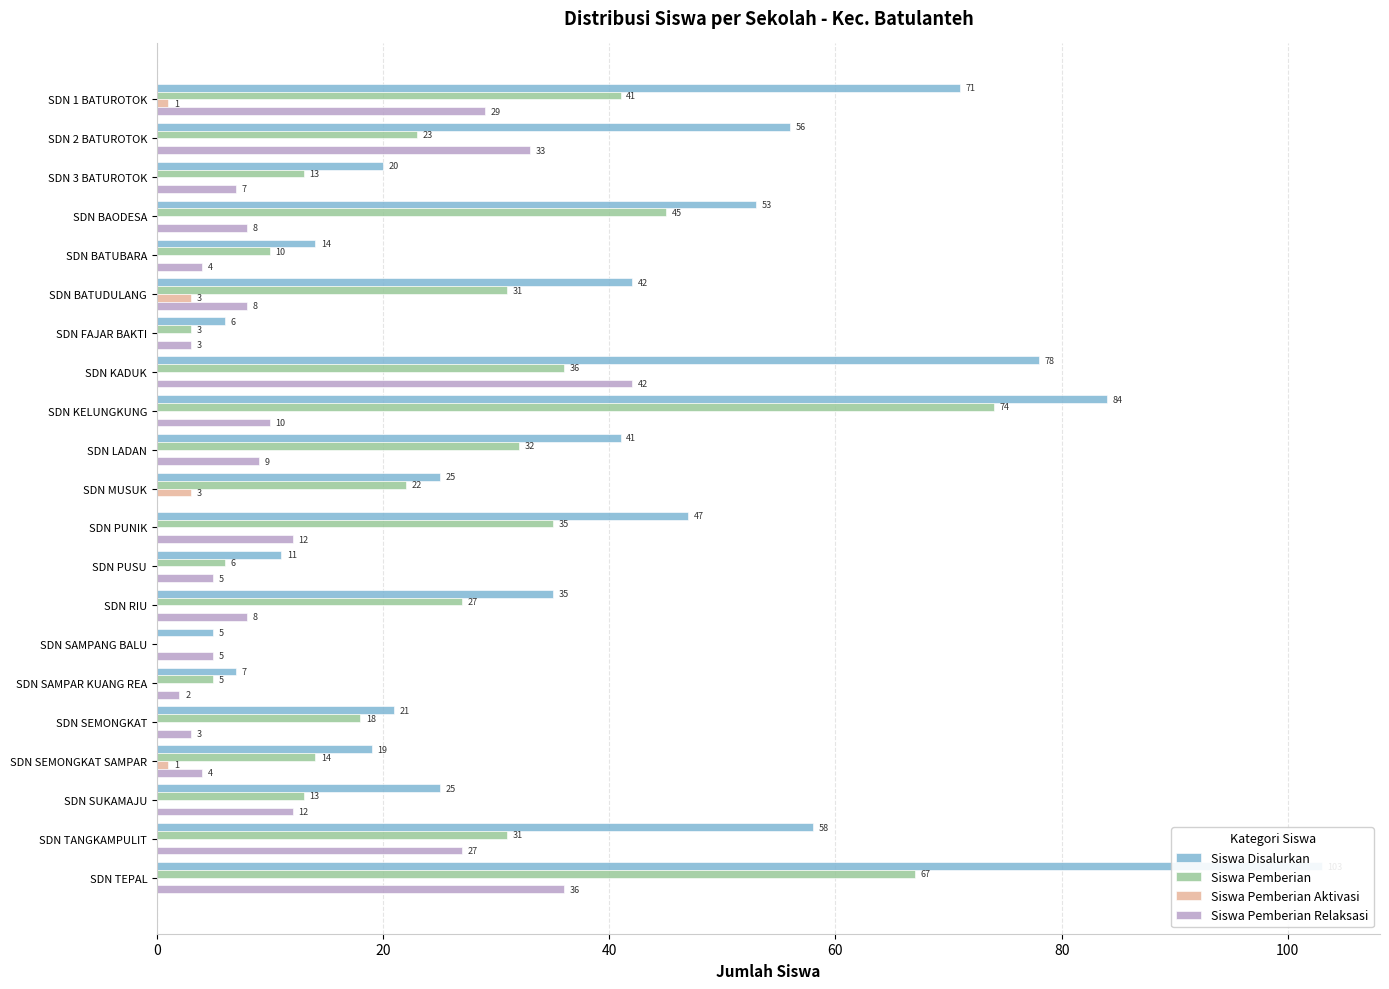

What is the difference between the Siswa Pemberian Aktivasi values at SDN SUKAMAJU and SDN 1 BATUROTOK?

1